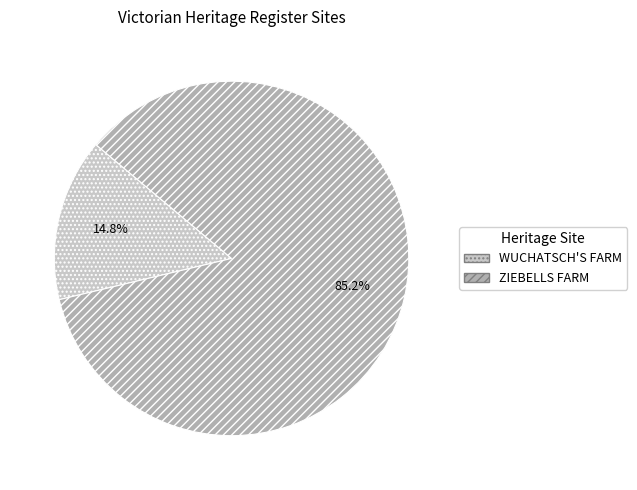

Which category accounts for the majority?

ZIEBELLS FARM